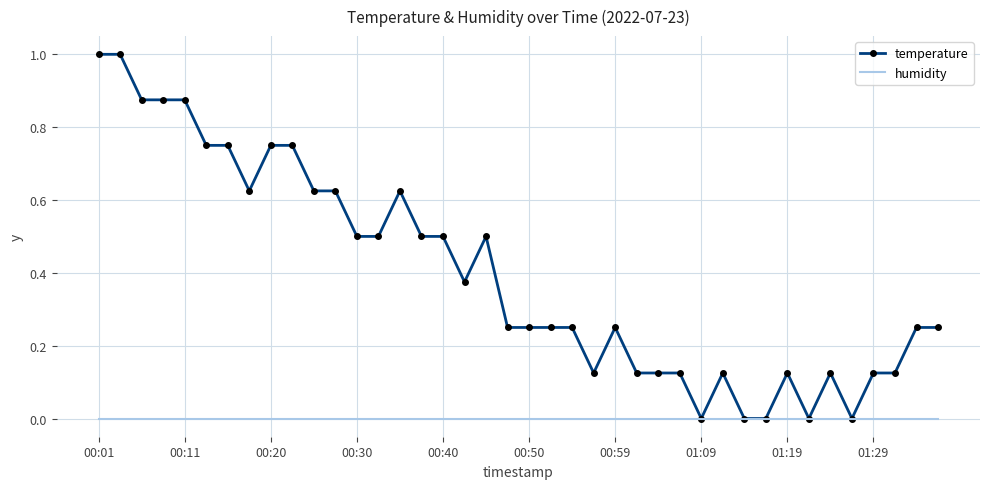

List the series in order of their peak value, lowest first.

humidity, temperature